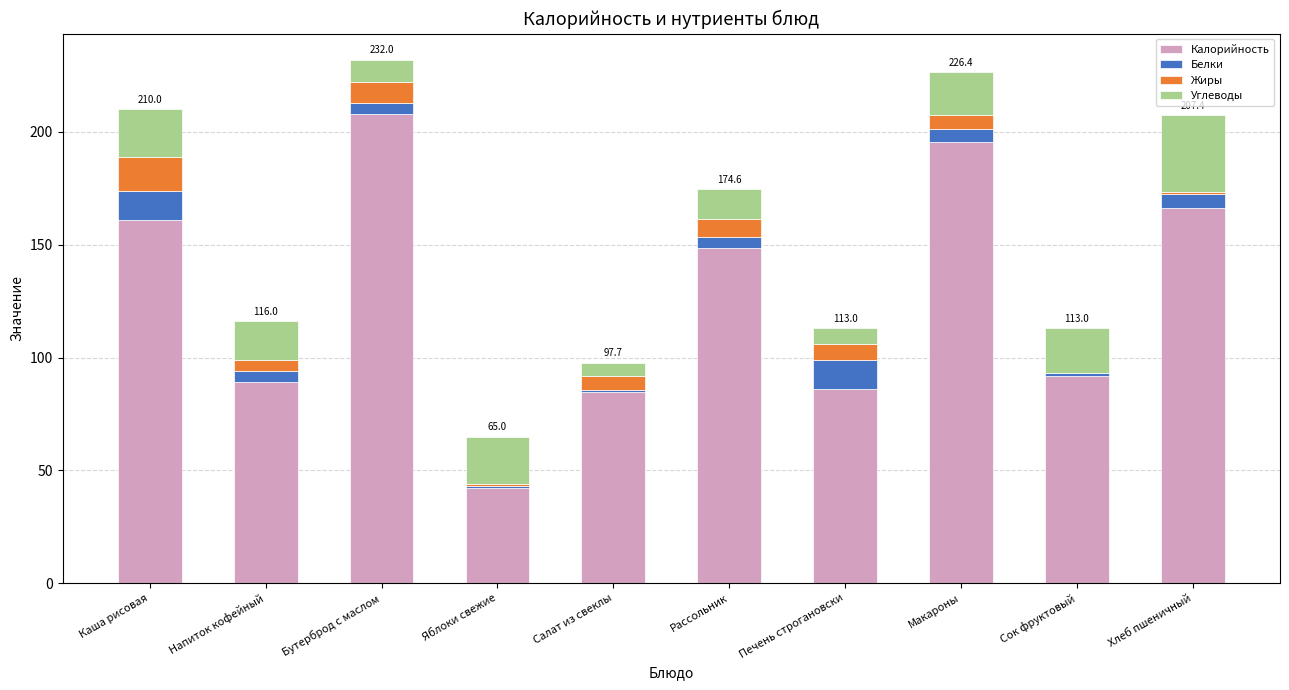

The value of Калорийность at Салат из свеклы is 149.0. True or false?

False